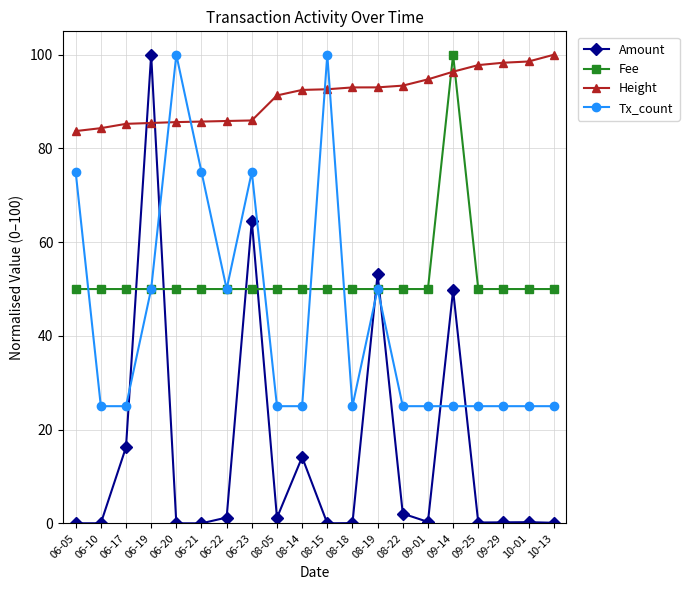

What is the lowest value of the Height series?

83.7